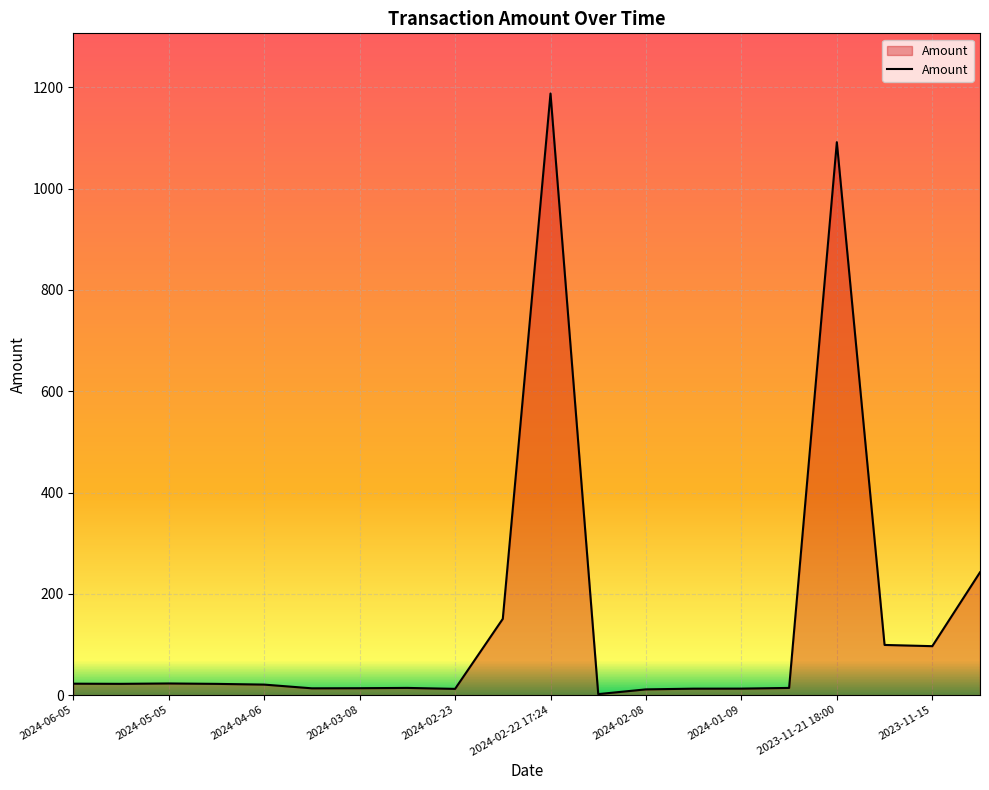

What is the maximum value shown in the chart?

1188.0